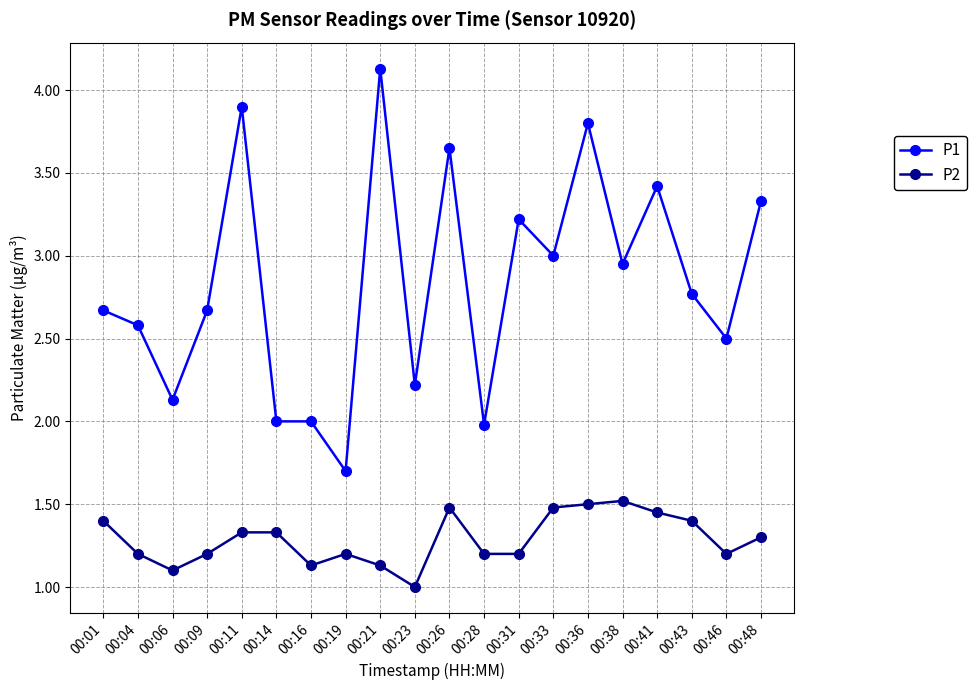

What is the total value across all series at 00:28?

3.2